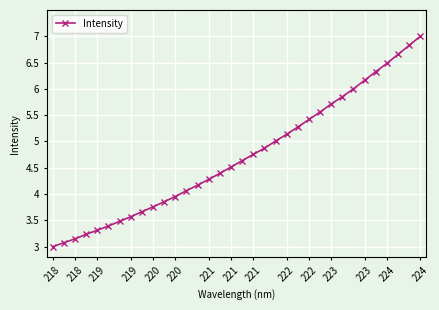

What is the difference between the second highest and second lowest values?

3.8